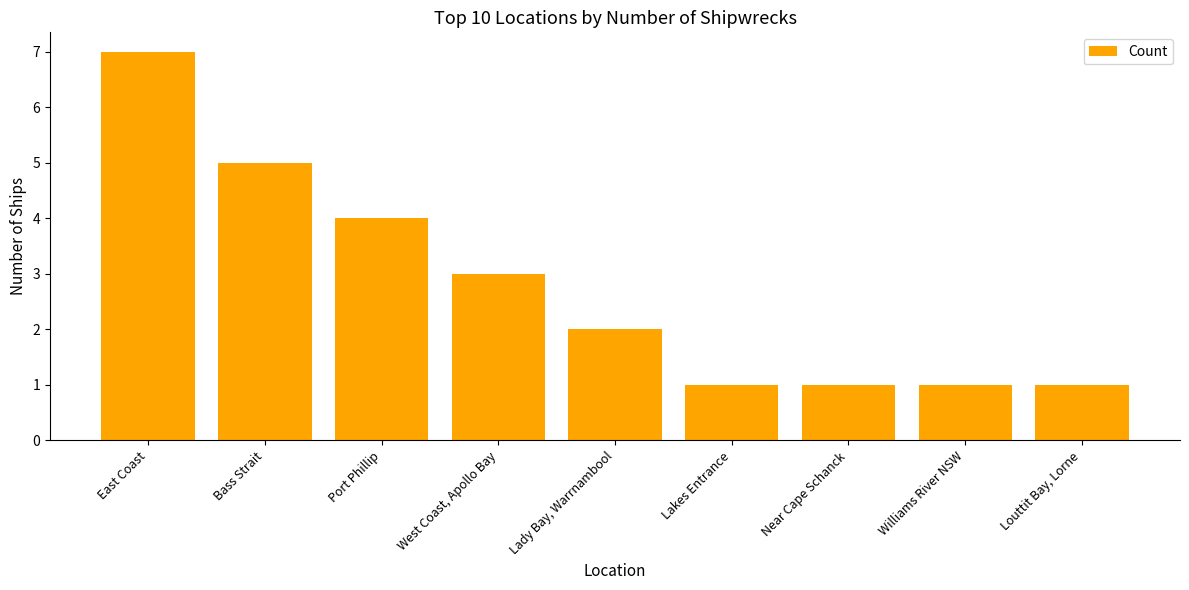

What is the sum of the values at Williams River NSW and Bass Strait?

6